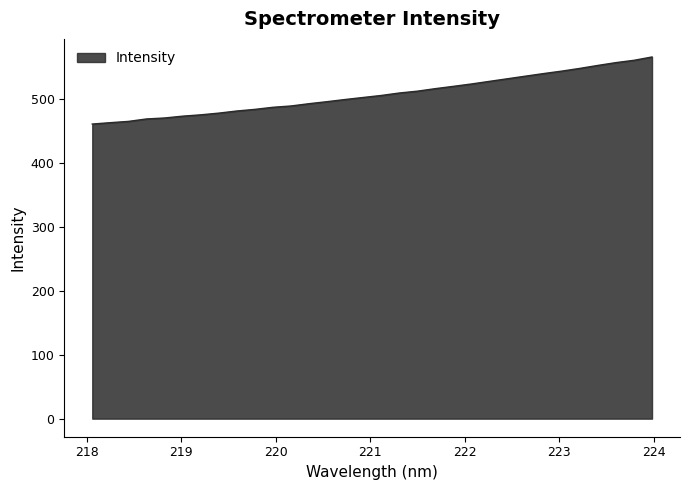

What is the maximum value shown in the chart?

566.2